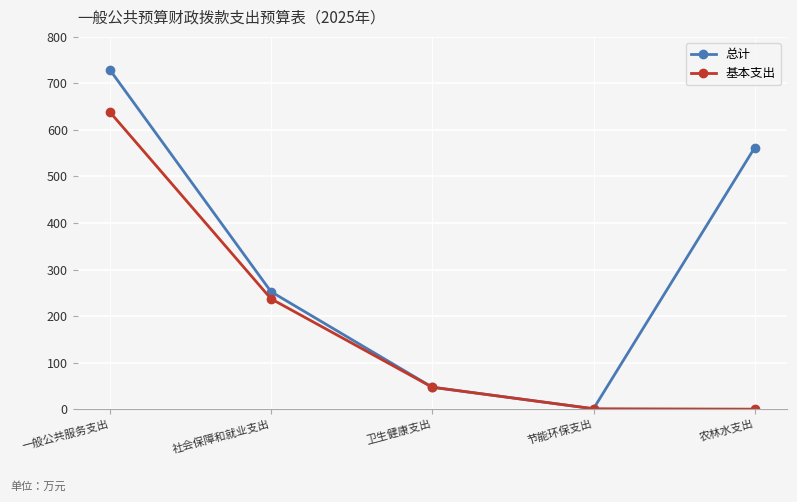

What is the spread (max minus min) of values at 一般公共服务支出?

90.8